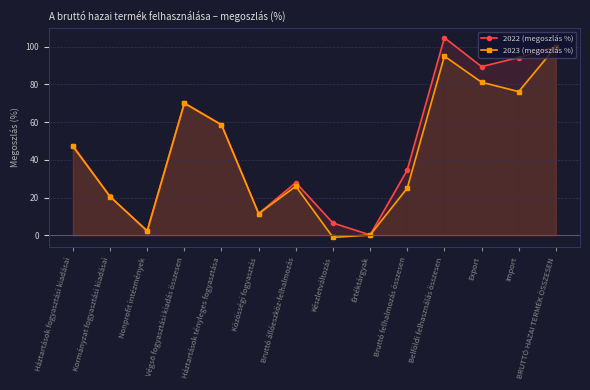

What is the sum of all 2022 (megoszlás %) values?

668.4